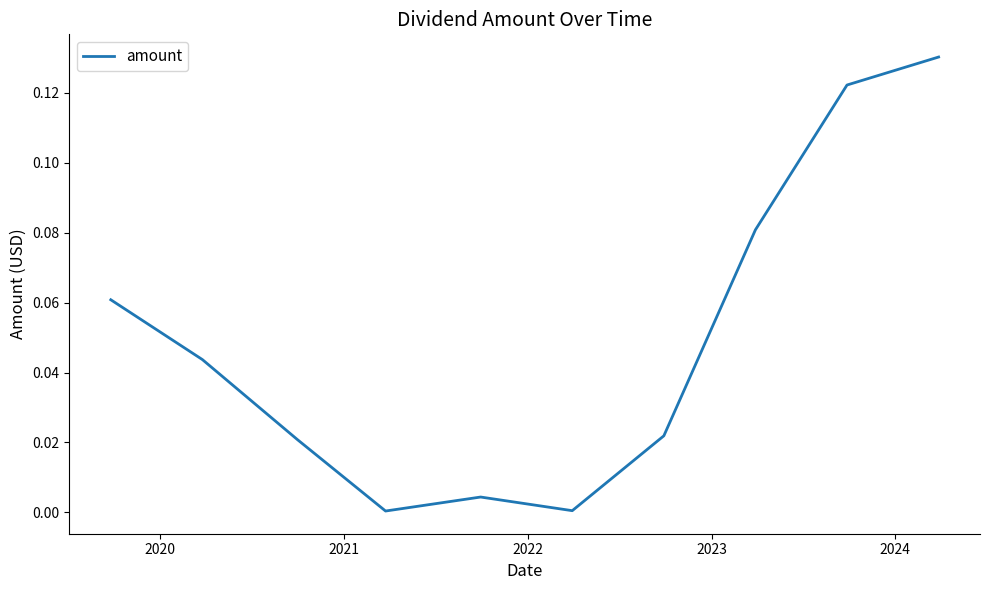

Does the chart have visible grid lines?

No